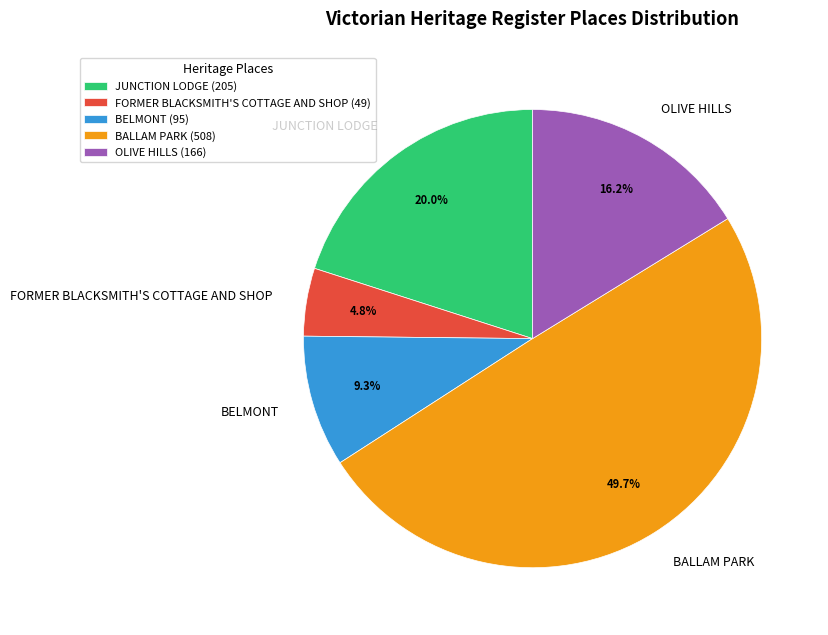

Rank the categories by value from lowest to highest.

FORMER BLACKSMITH'S COTTAGE AND SHOP, BELMONT, OLIVE HILLS, JUNCTION LODGE, BALLAM PARK